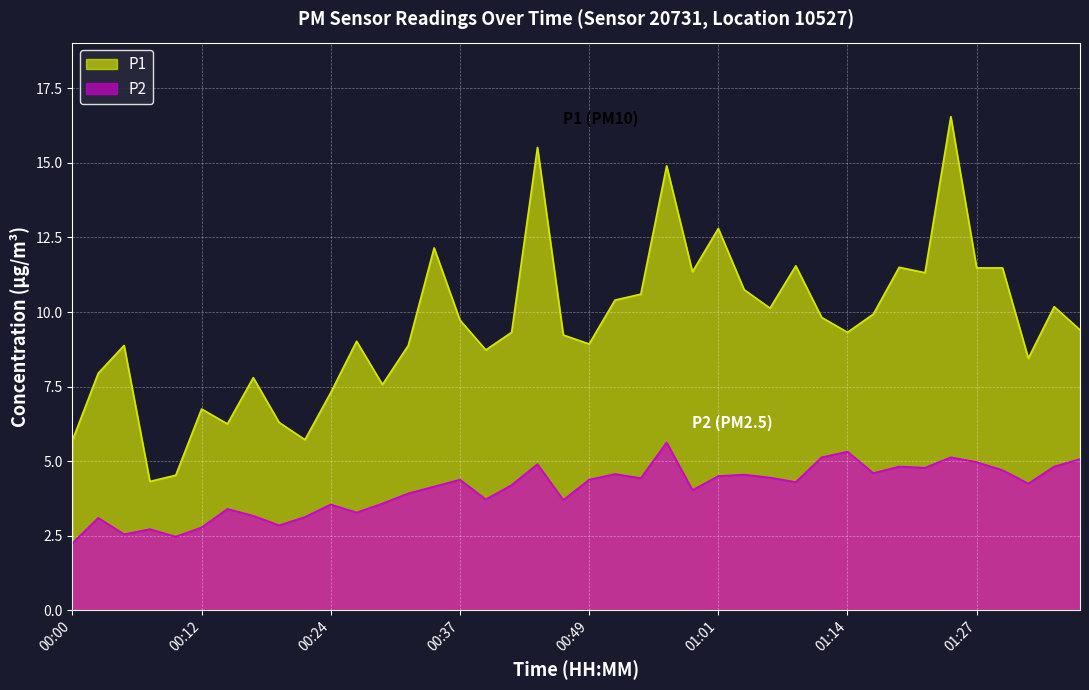

Read the P2 value at 01:32.

4.2